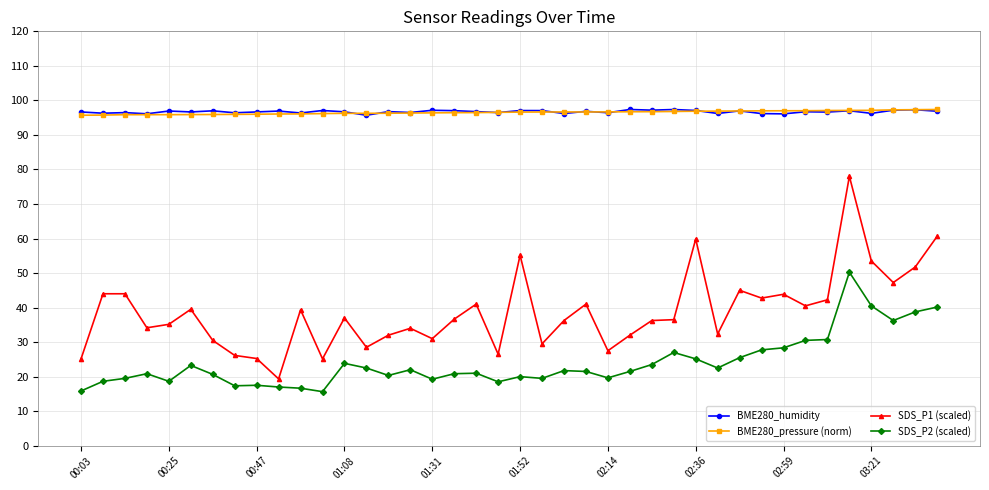

Which series has the widest spread of values?

SDS_P1 (scaled)